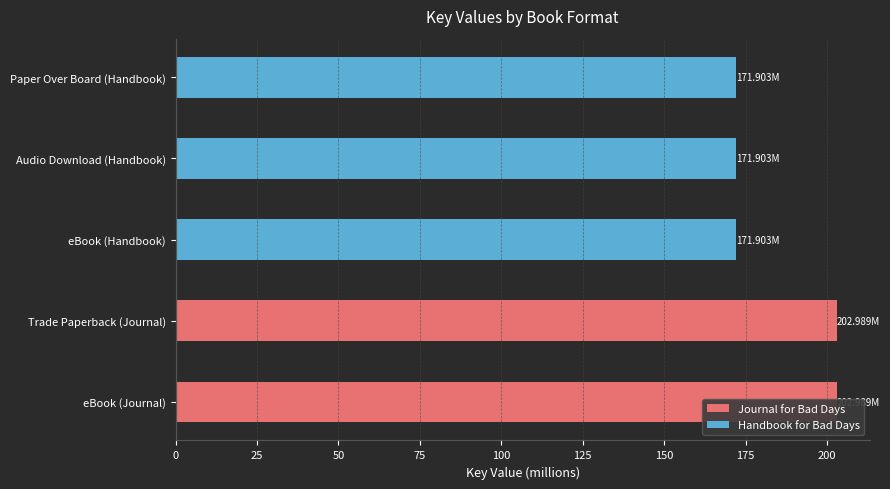

The value at 0 is 102.5. True or false?

False